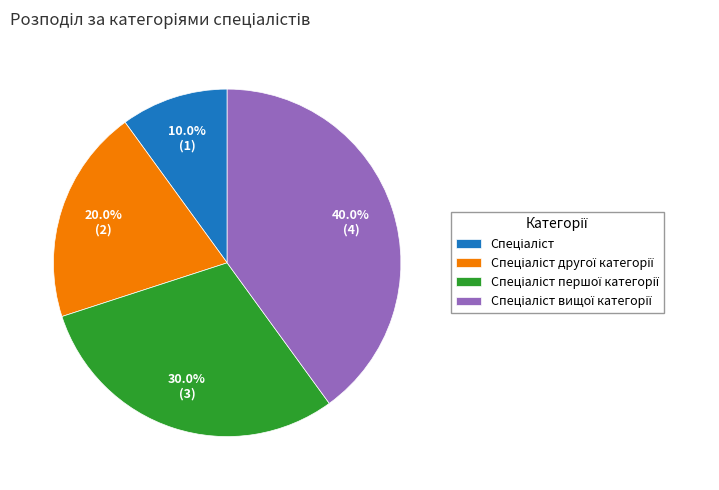

How many slices are in this pie chart?

4